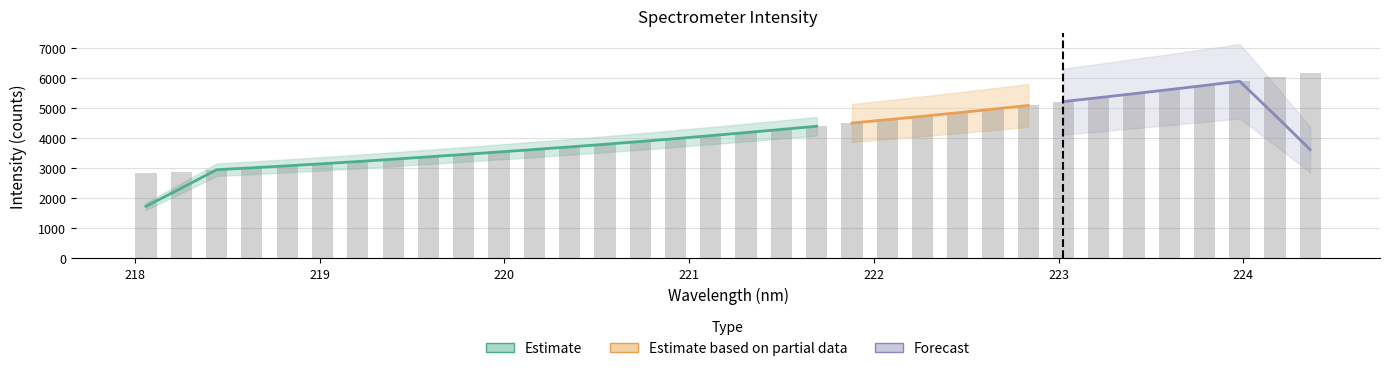

What position from the right is 221.1174?

18